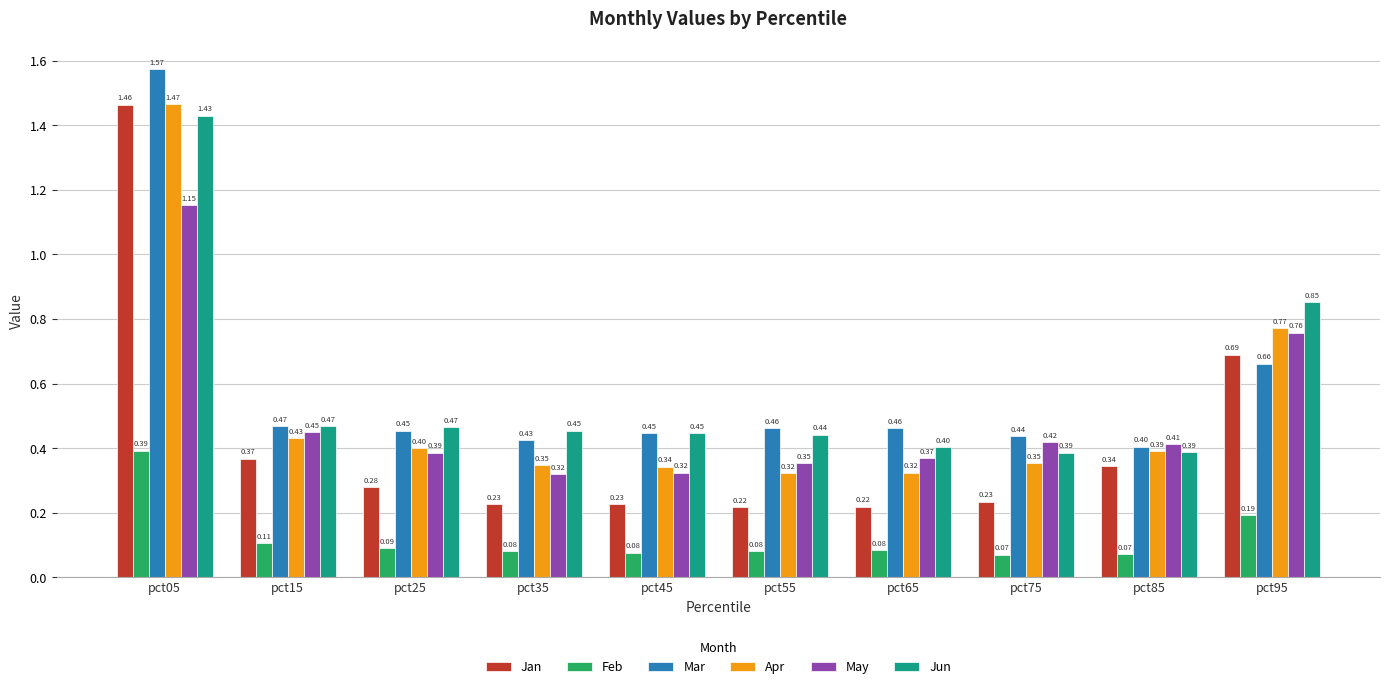

Which series has the largest total across all categories?

Mar